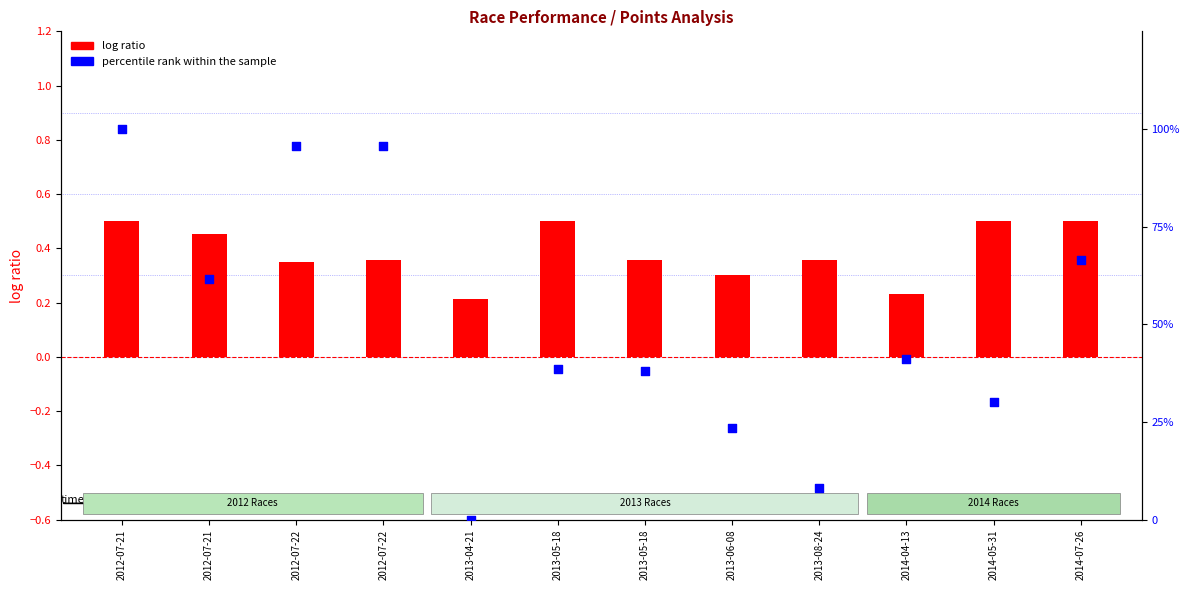

Which series has the widest spread of Y values?

percentile rank within the sample